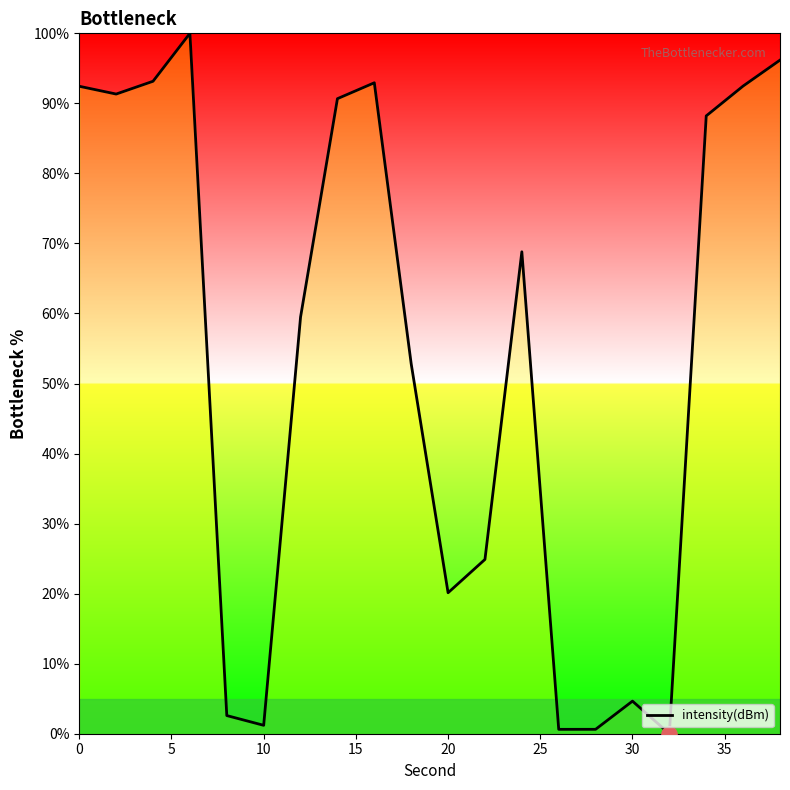

What is the maximum value shown in the chart?

100.0